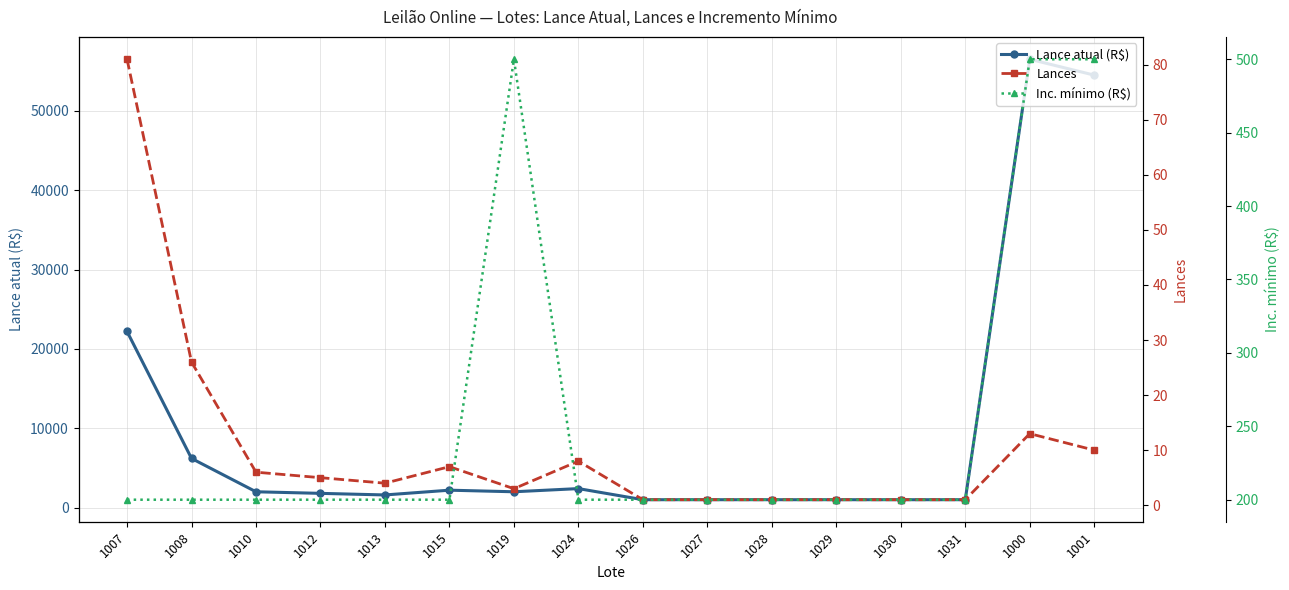

Where does the Lances series first go above 5?

1007